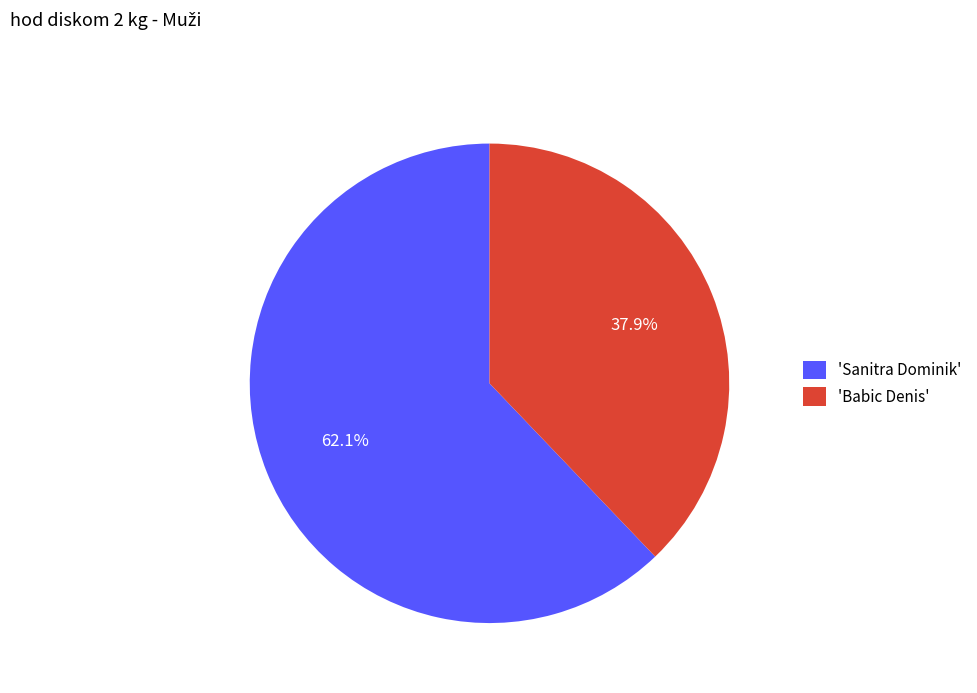

Is there any slice that represents more than half of the pie?

Yes